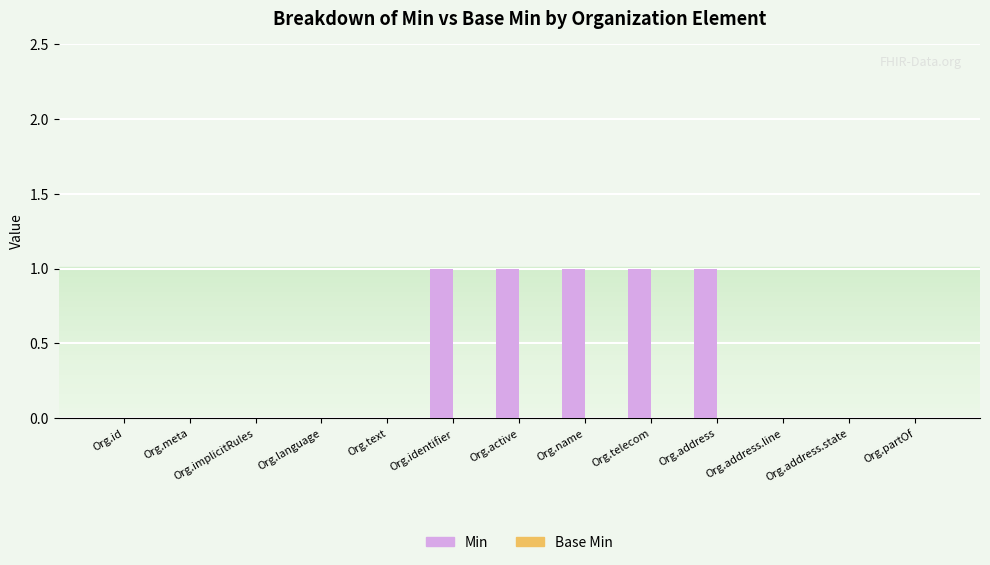

What is the change in value from Org.implicitRules to Org.identifier?

+1